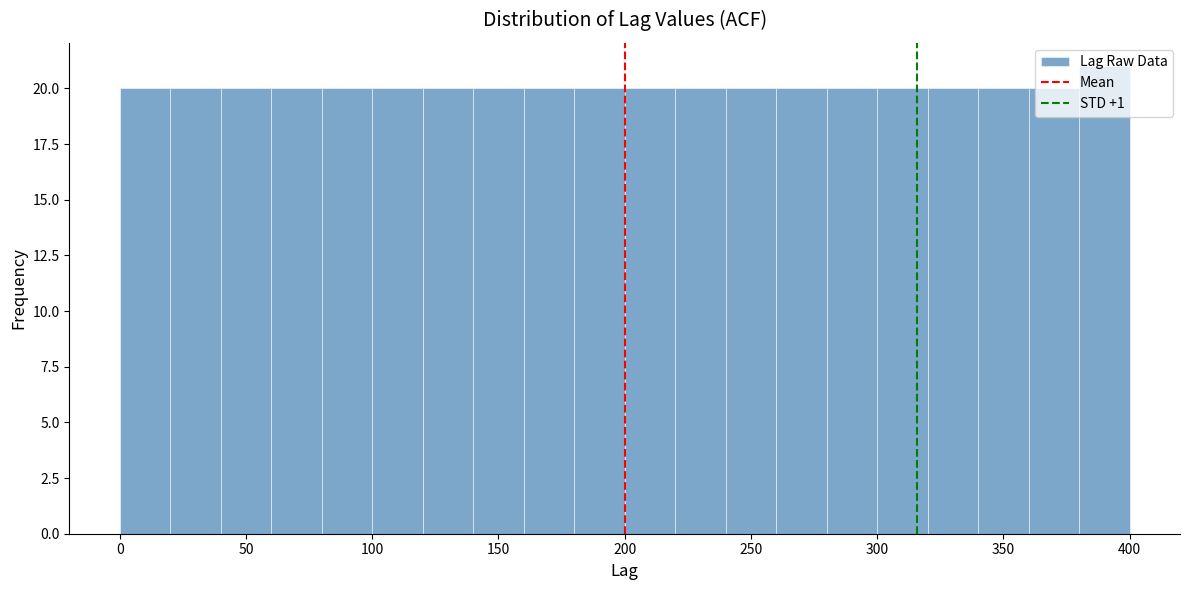

Reading left to right, list every bar in this chart as the range it spans on the x-axis followed by its height. The values are not printed on the chart, so give them approximately, as read against the axis.

0 to 20: 20
20 to 40: 20
40 to 60: 20
60 to 80: 20
80 to 100: 20
100 to 120: 20
120 to 140: 20
140 to 160: 20
160 to 180: 20
180 to 200: 20
200 to 220: 20
220 to 240: 20
240 to 260: 20
260 to 280: 20
280 to 300: 20
300 to 320: 20
320 to 340: 20
340 to 360: 20
360 to 380: 20
380 to 400: 21